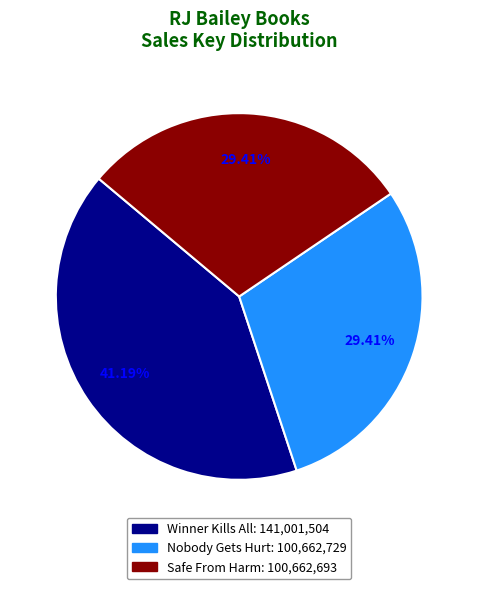

To the nearest percent, what is the average slice percentage?

33%